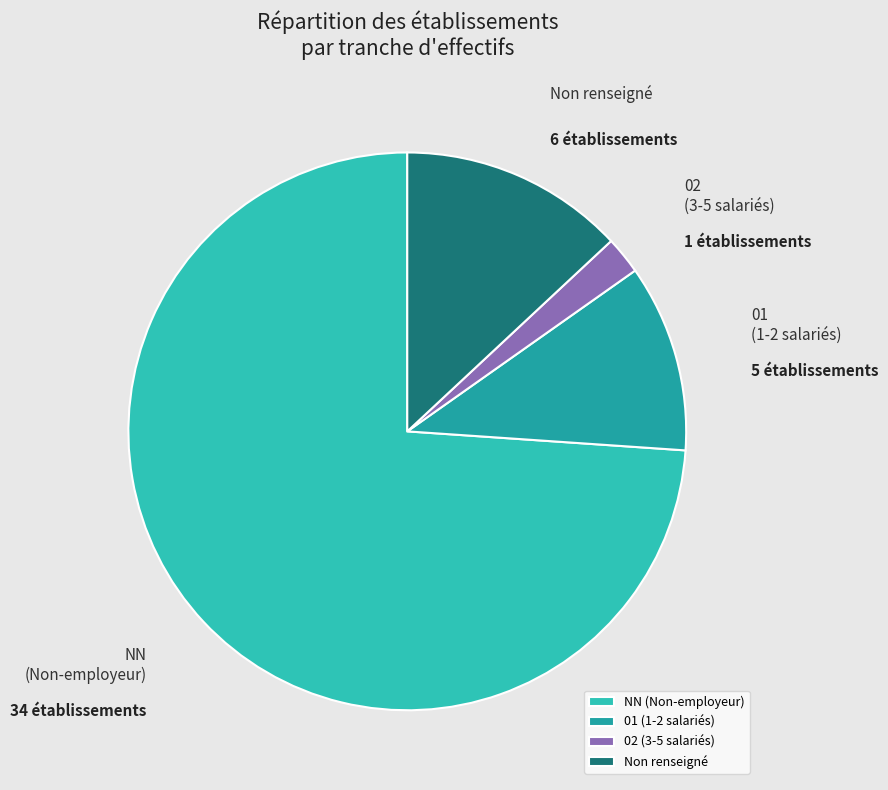

Is it true that 01 (1-2 salariés) is 11% of the pie?

True